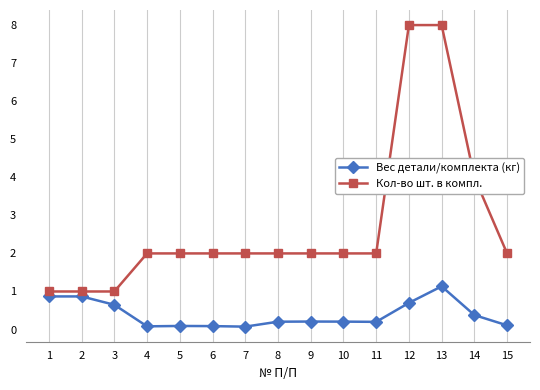

List the series in order of their overall mean, lowest first.

Вес детали/комплекта (кг), Кол-во шт. в компл.